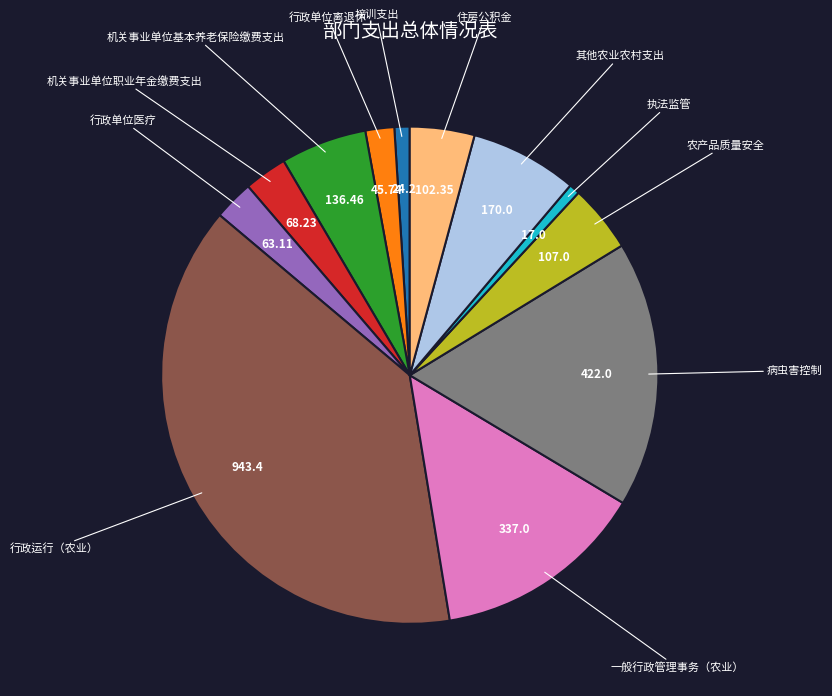

How many segments does this pie chart have?

12